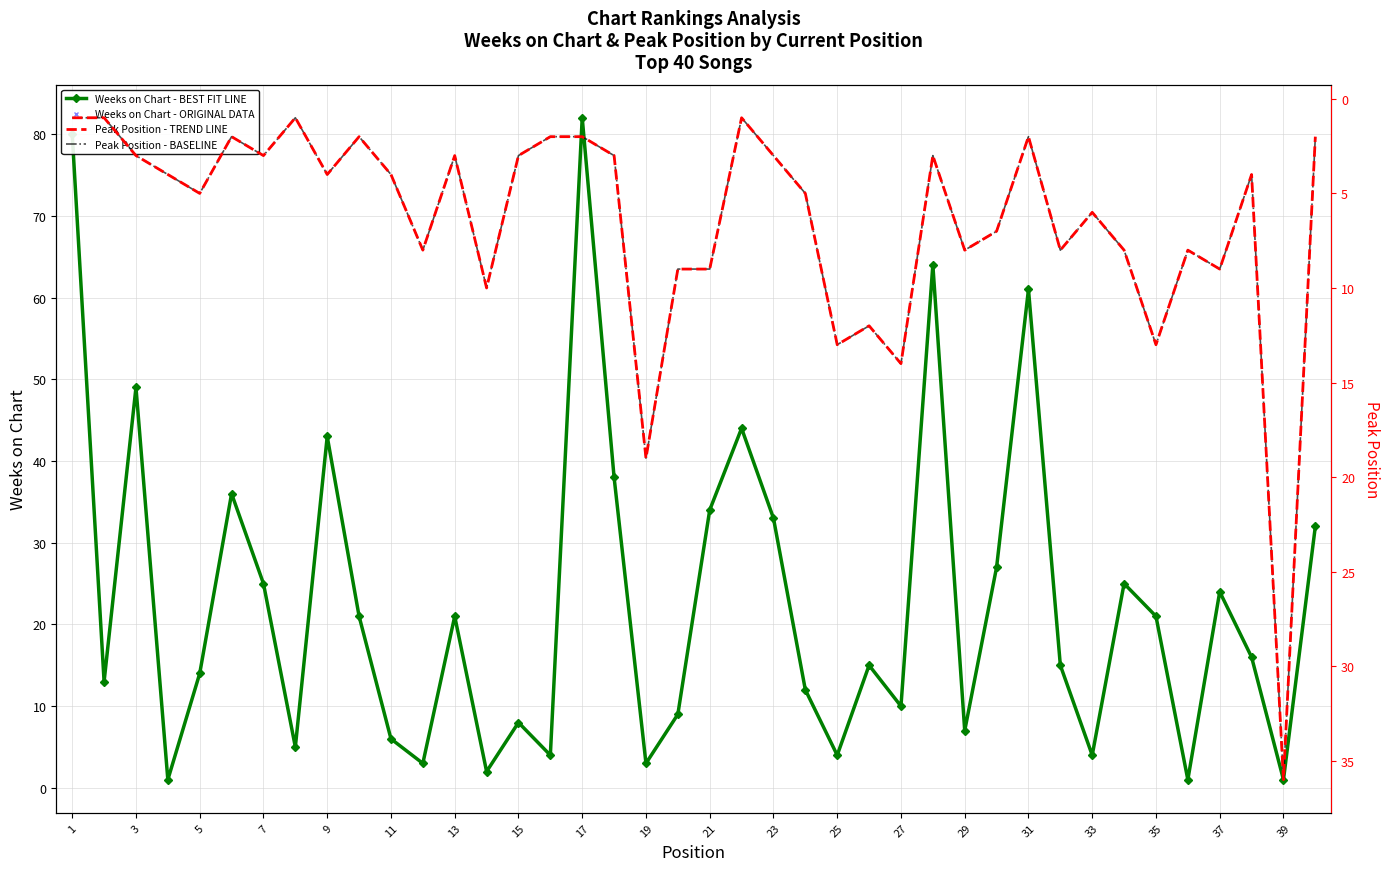

True or false: Weeks on Chart - ORIGINAL DATA has more than 2 interior local peaks.

True